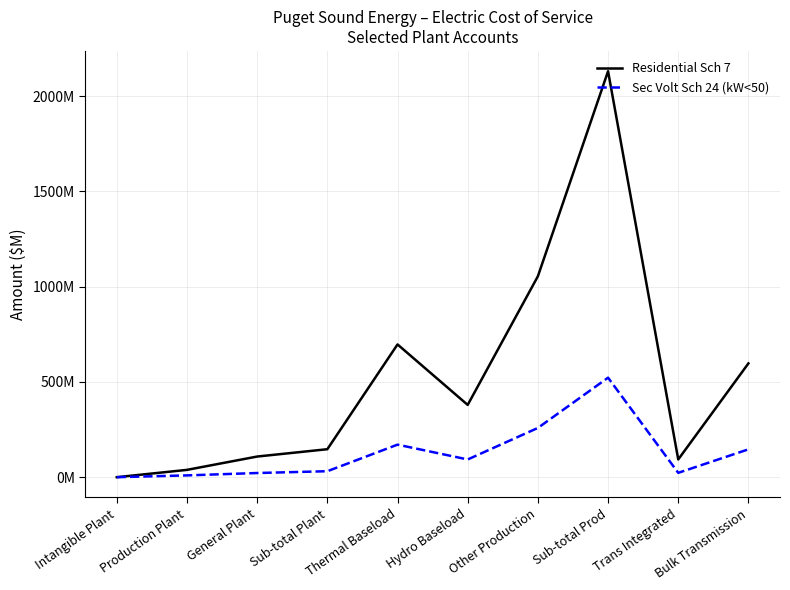

Does the chart display data point markers on the line(s)?

No